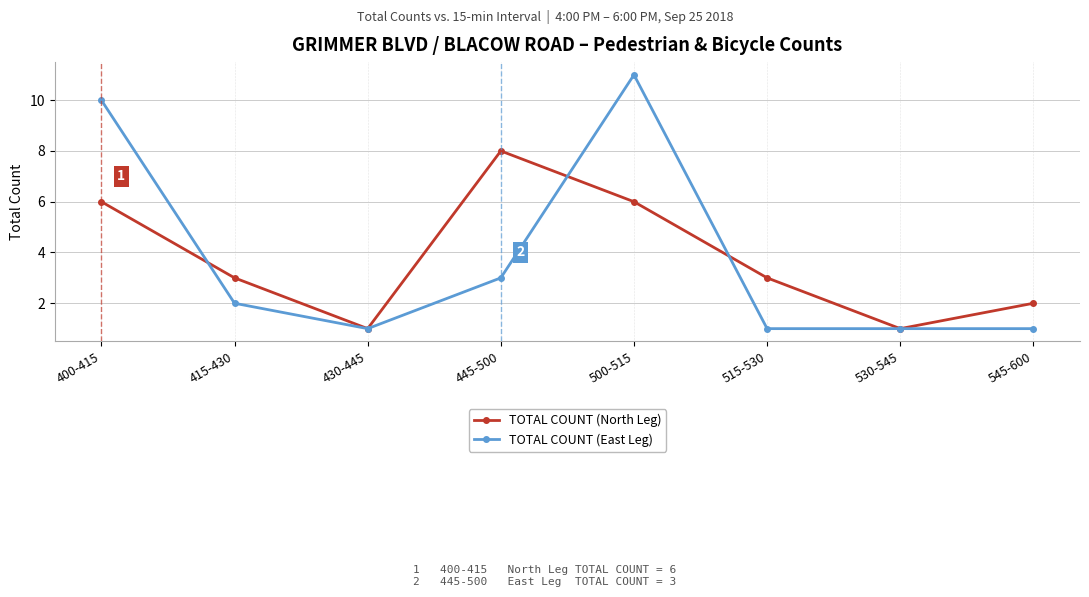

Reading right to left, transcribe all the data shown in this chart.

TOTAL COUNT (North Leg): 545-600=2	530-545=1	515-530=3	500-515=6	445-500=8	430-445=1	415-430=3	400-415=6
TOTAL COUNT (East Leg): 545-600=1	530-545=1	515-530=1	500-515=11	445-500=3	430-445=1	415-430=2	400-415=10